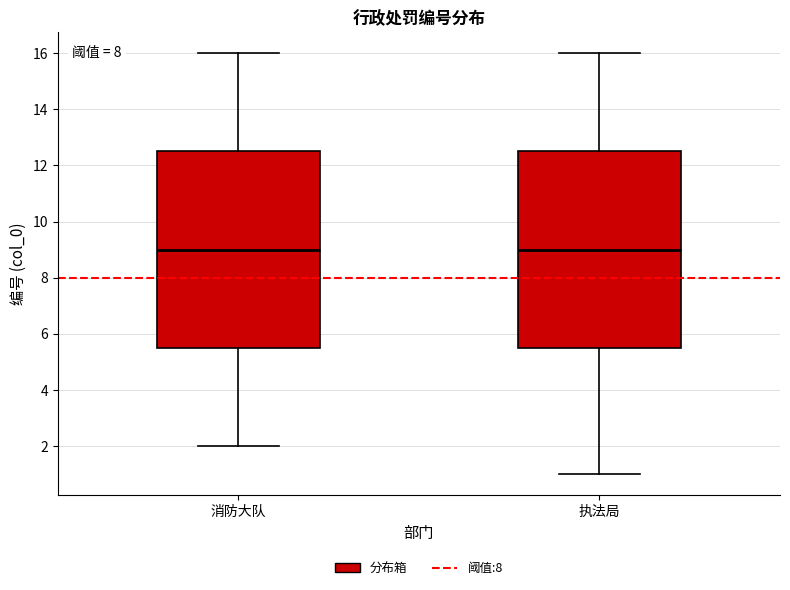

Where is the upper edge of the box for 执法局 on the y-axis? The values are not printed on the chart, so give them approximately, as read against the axis.

12.6